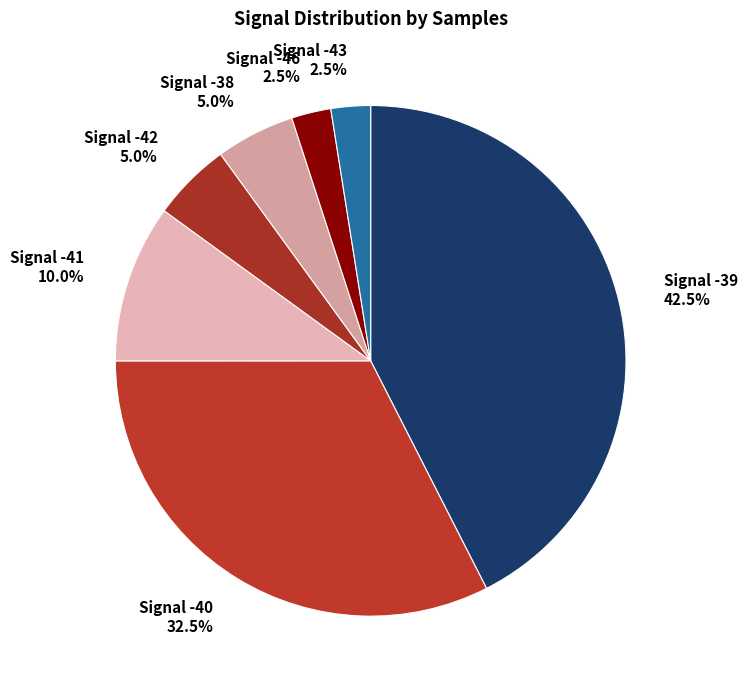

Which category has the biggest portion of the pie?

Signal -39 42.5%